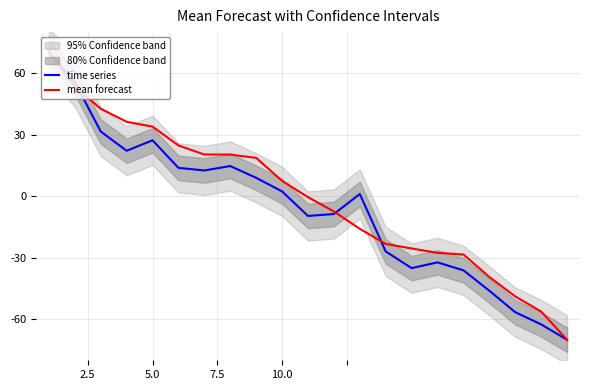

What is the highest value of the time series series?

70.0